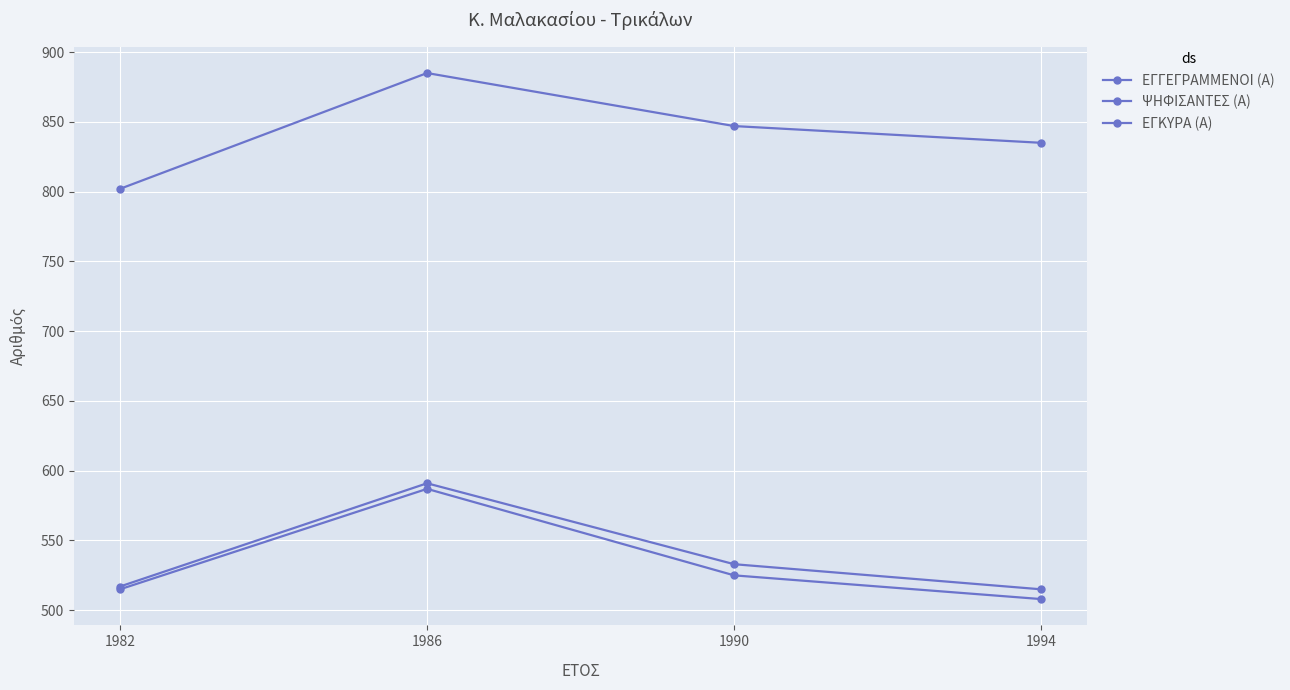

At 1982, list the series in order from largest to smallest.

ΕΓΓΕΓΡΑΜΜΕΝΟΙ (Α), ΨΗΦΙΣΑΝΤΕΣ (Α), ΕΓΚΥΡΑ (Α)